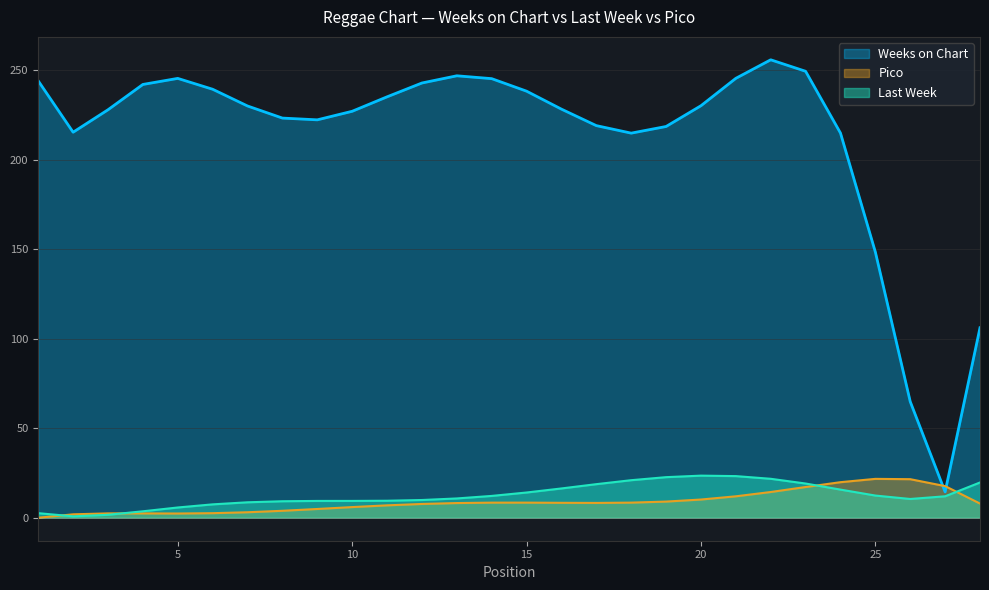

Which series has the largest total across all categories?

Weeks on Chart